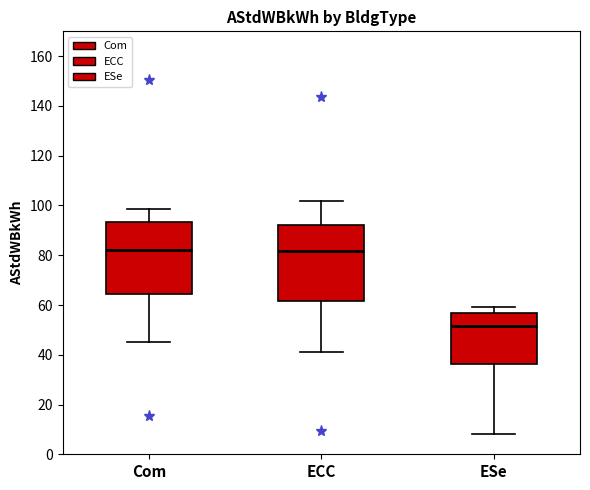

Reading left to right, read every box against the y-axis: the position of its median line, the range the box covers, and the ends of its whiskers. The values are not printed on the chart, so give them approximately, as read against the axis.

Com: median 82, box 64 to 94, whiskers 46 to 98
ECC: median 82, box 62 to 92, whiskers 42 to 102
ESe: median 52, box 36 to 56, whiskers 8 to 60